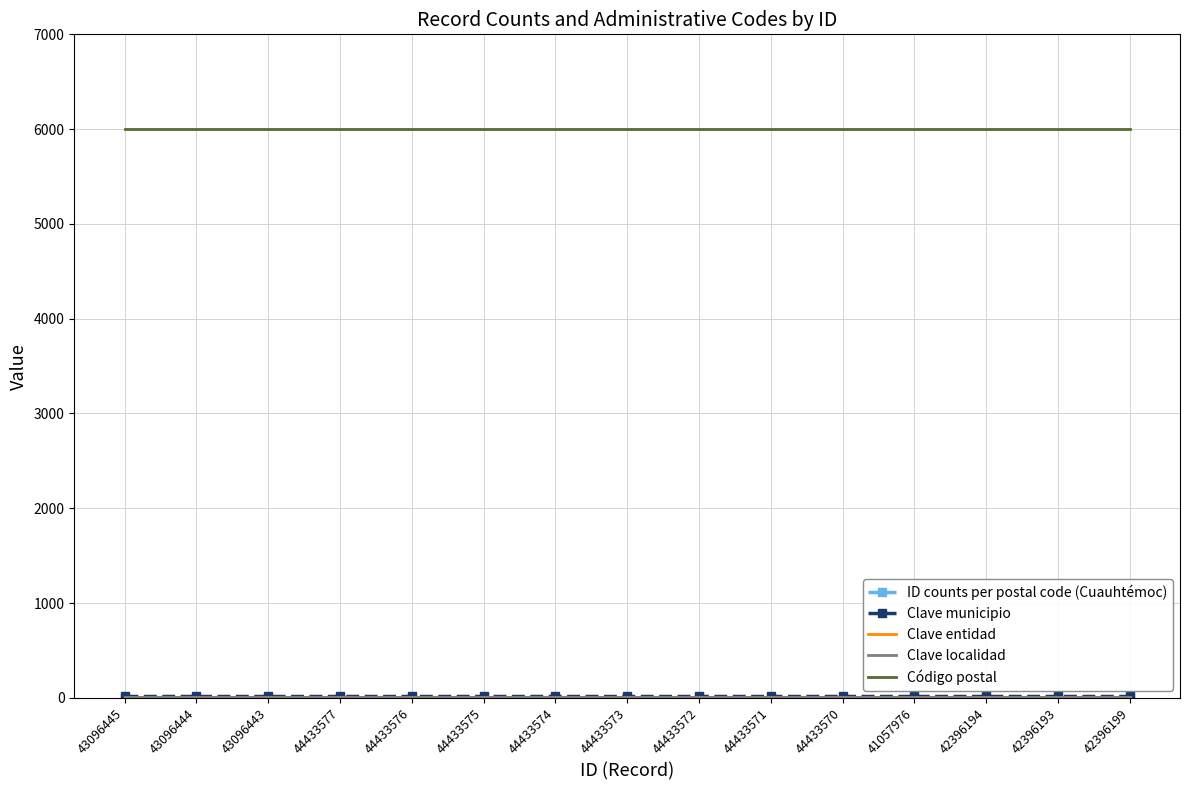

Which label corresponds to the largest value in the chart?

43096445